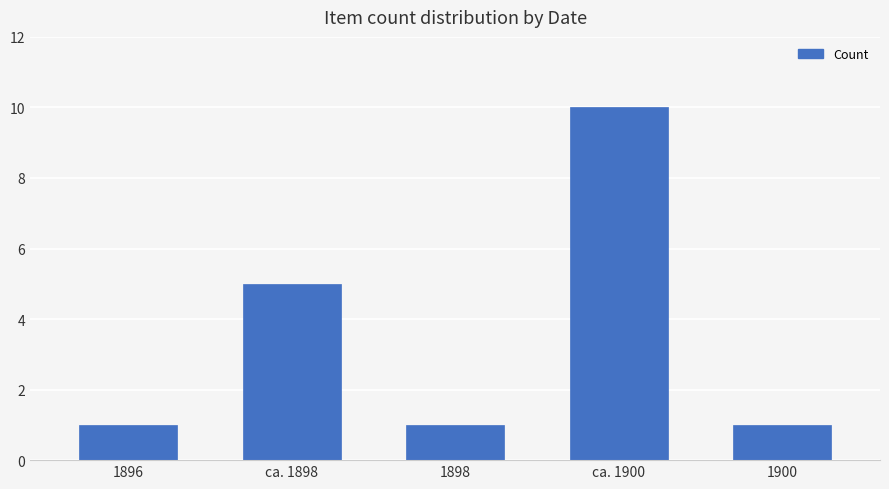

What is the label of the 3rd bar from the left?

1898